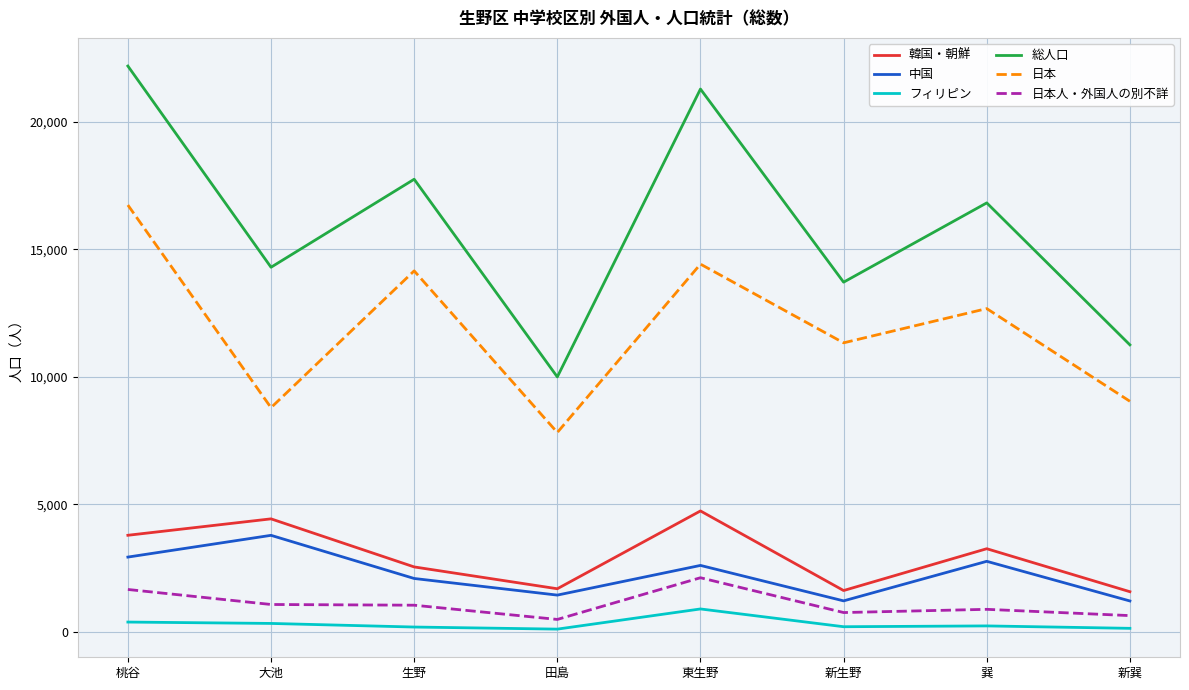

How many interior local peaks does the 総人口 series have?

3